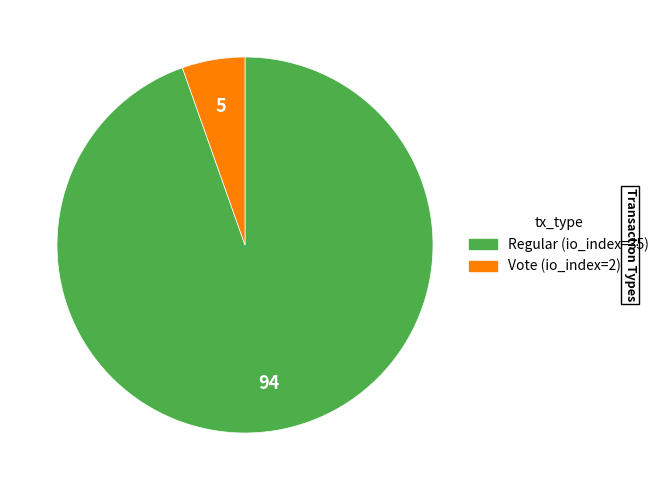

Rank the categories by value from lowest to highest.

Vote (io_index=2), Regular (io_index=35)